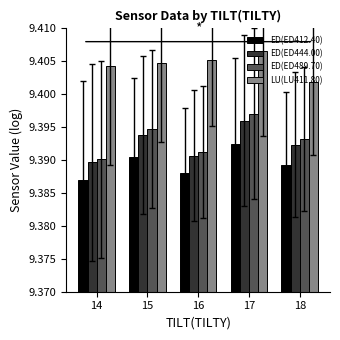

Count the ED(ED444.00) values in the range 9 to 10.

5